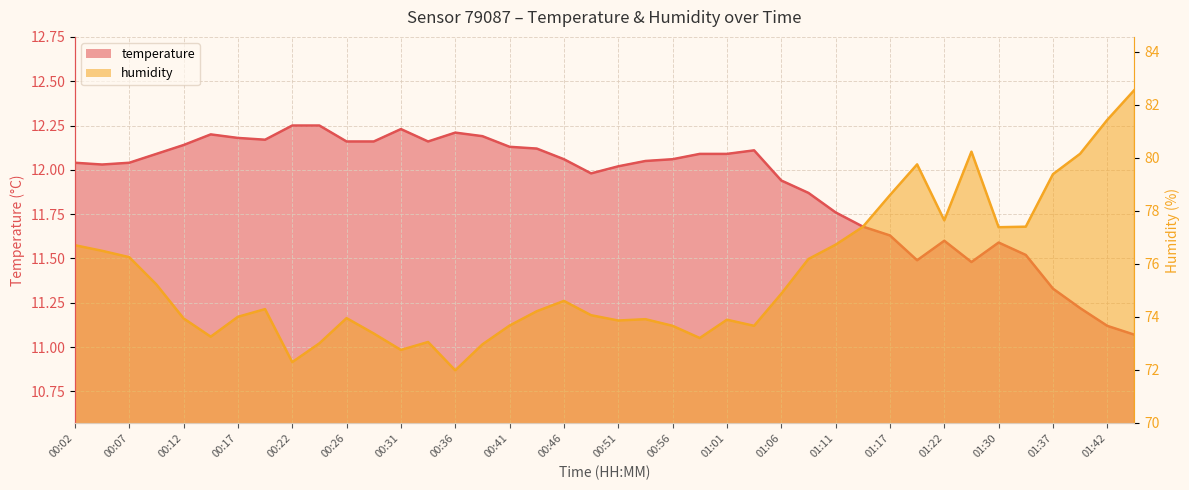

List the series in order of their overall mean, lowest first.

temperature, humidity